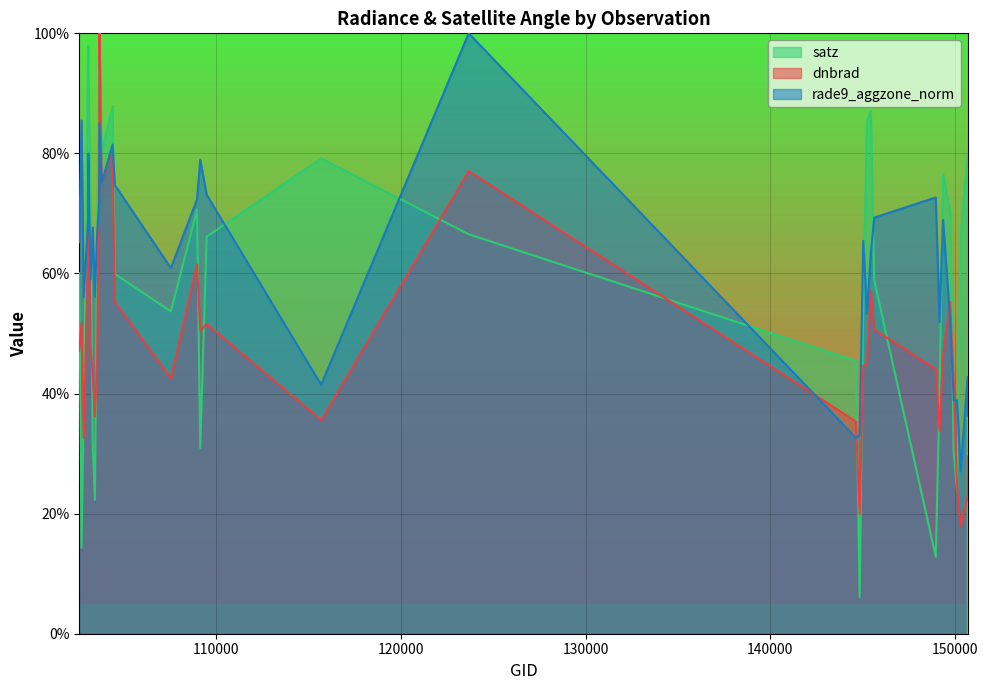

Which series ends up on top after the final intersection of dnbrad and rade9_aggzone_norm?

rade9_aggzone_norm